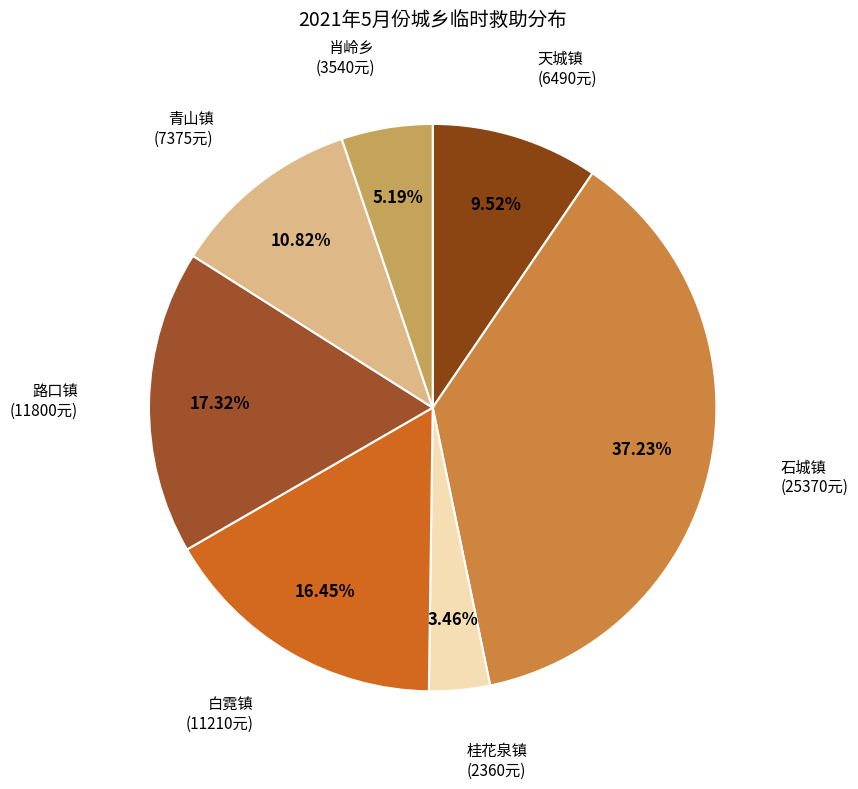

To the nearest percent, what is the difference between the largest and smallest slice percentages?

34%